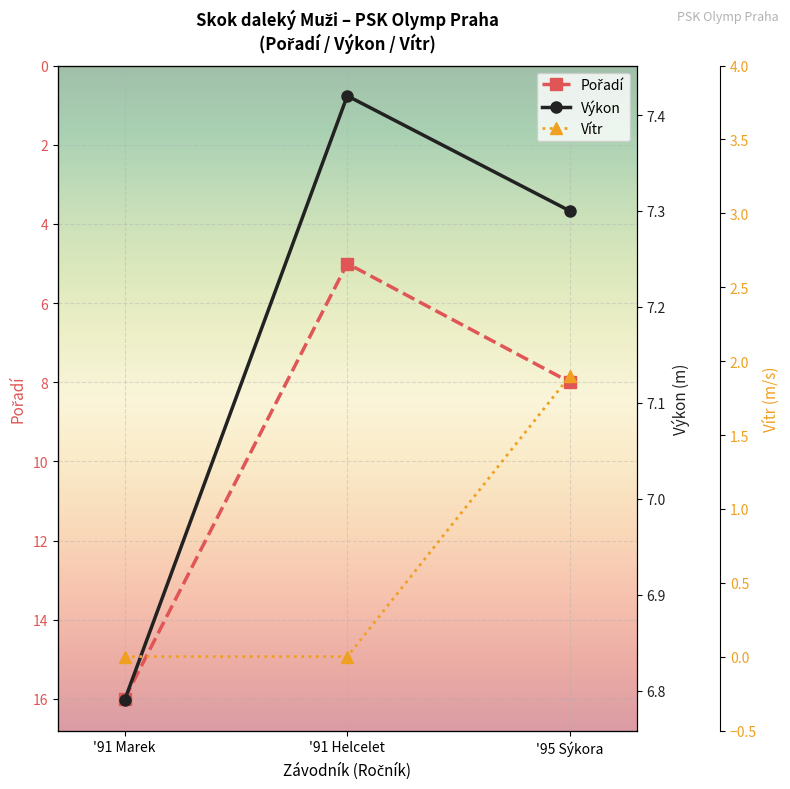

Reading right to left, list all the values displayed in this chart.

Pořadí: '95 Sýkora=8.0	'91 Helcelet=5.0	'91 Marek=16.0
Výkon: '95 Sýkora=7.3	'91 Helcelet=7.4	'91 Marek=6.8
Vítr: '95 Sýkora=1.9	'91 Helcelet=0.0	'91 Marek=0.0